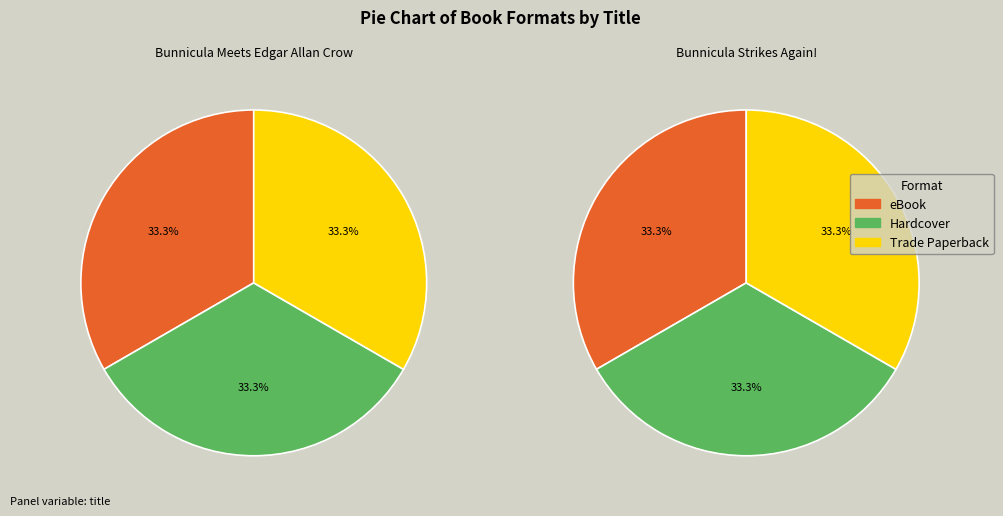

How many slices are in this pie chart?

3